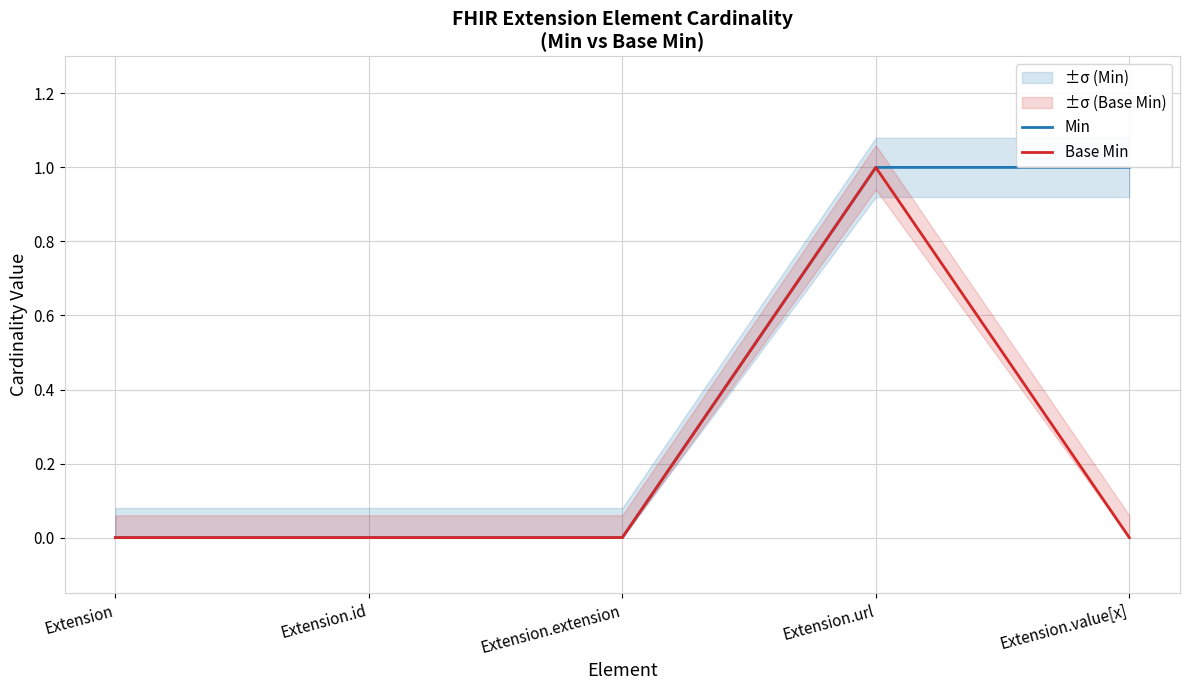

What are all the series names shown in the legend?

Min, Base Min